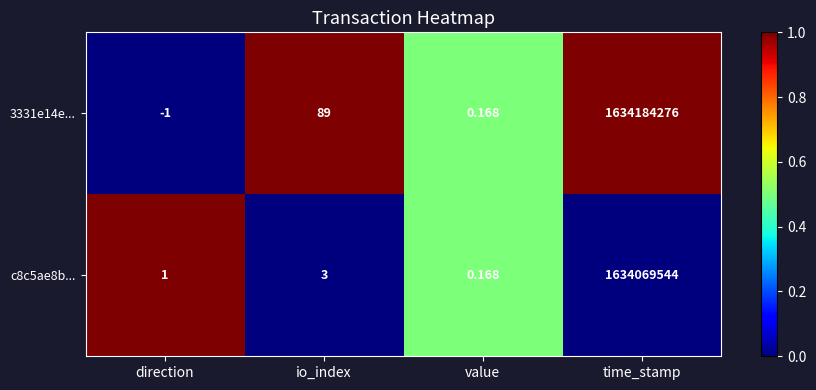

Rank the categories by 3331e14e... value from highest to lowest.

time_stamp, io_index, value, direction